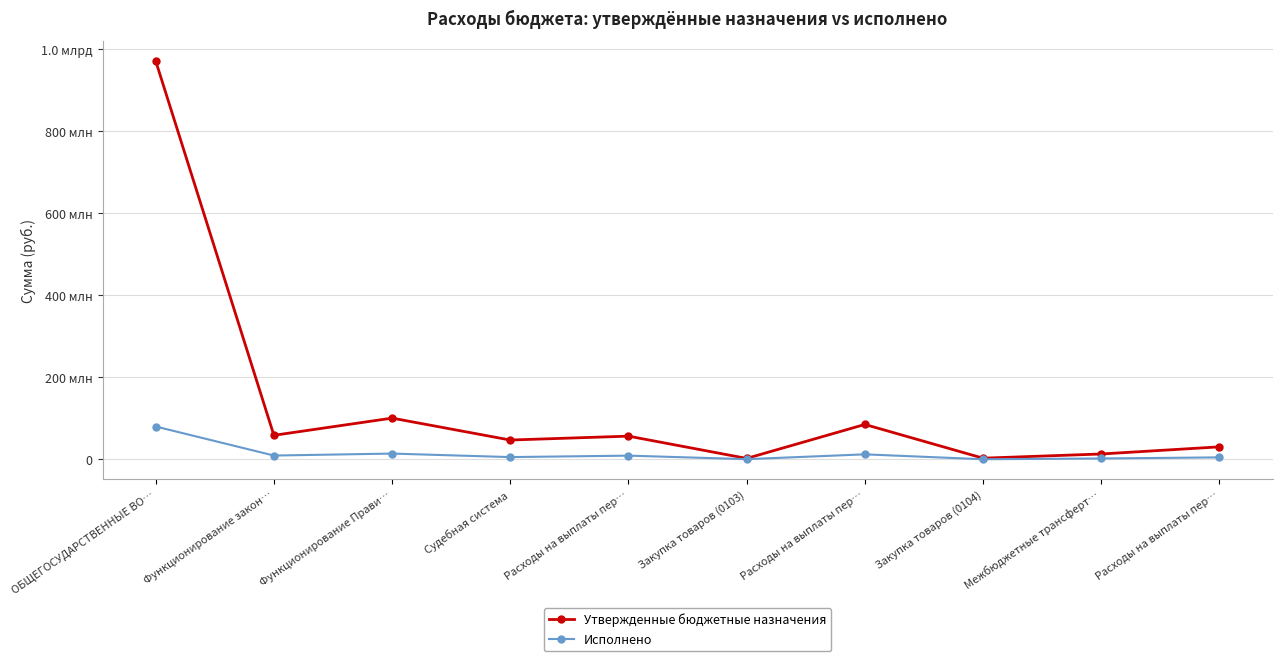

What is the label of the 6th point from the left?

Закупка товаров (0103)